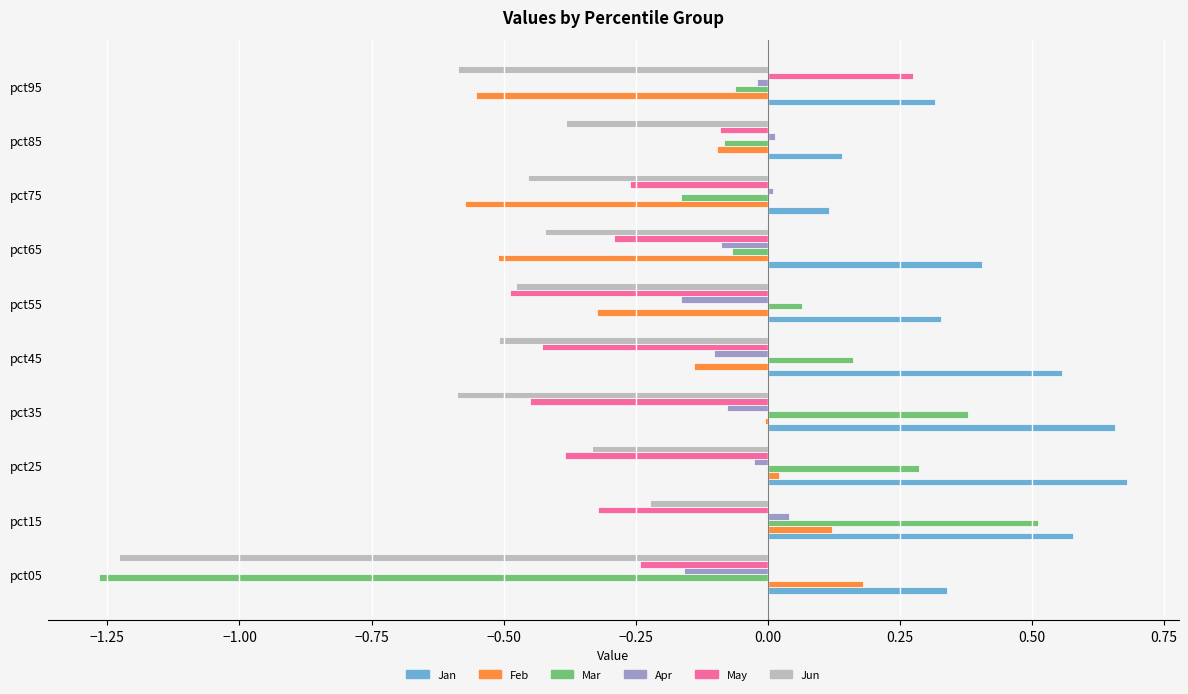

What is the highest value of the Mar series?

0.5